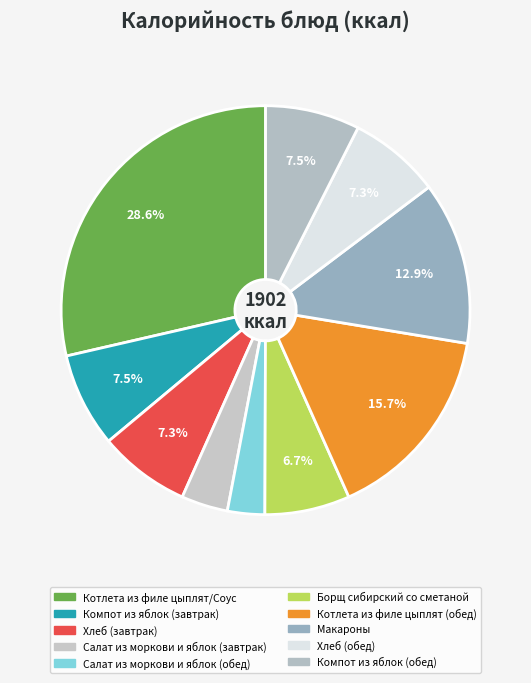

Is the sum of Компот из яблок (завтрак) and Котлета из филе цыплят/Соус greater than half?

No